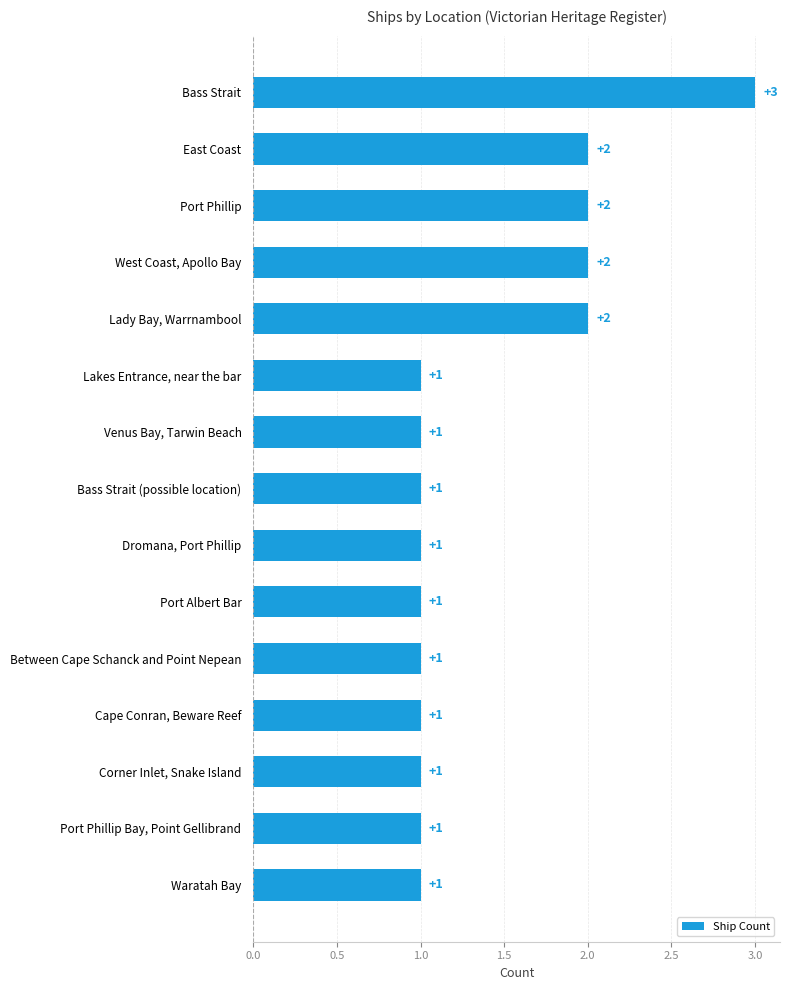

Approximately how many times larger is the value at Lady Bay, Warrnambool compared to Corner Inlet, Snake Island?

2.0